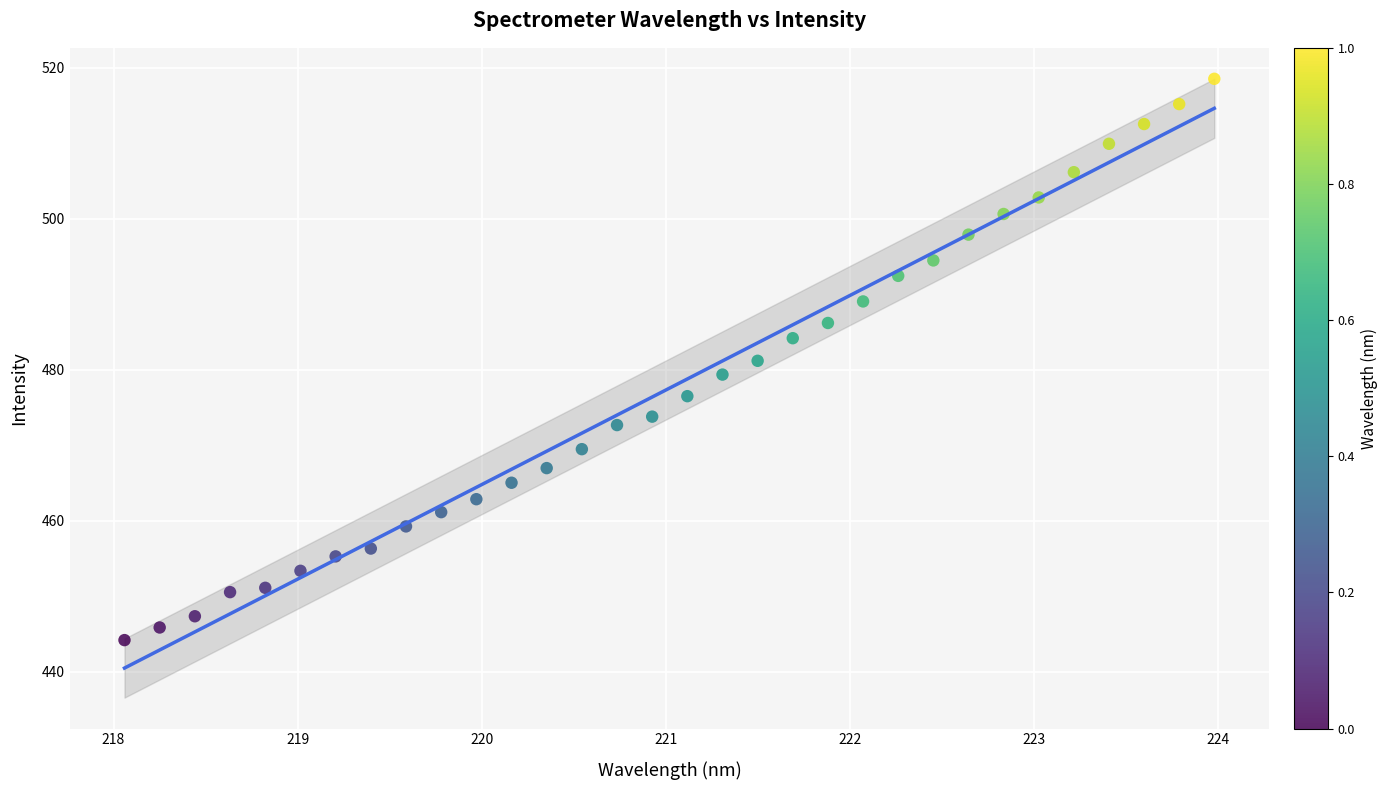

What is the range of X values (max minus min)?

5.9